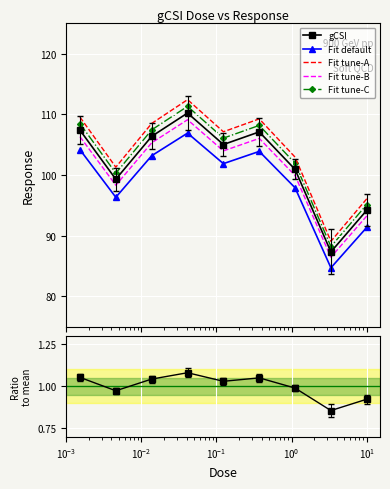

What is the minimum value for Fit default?

84.7